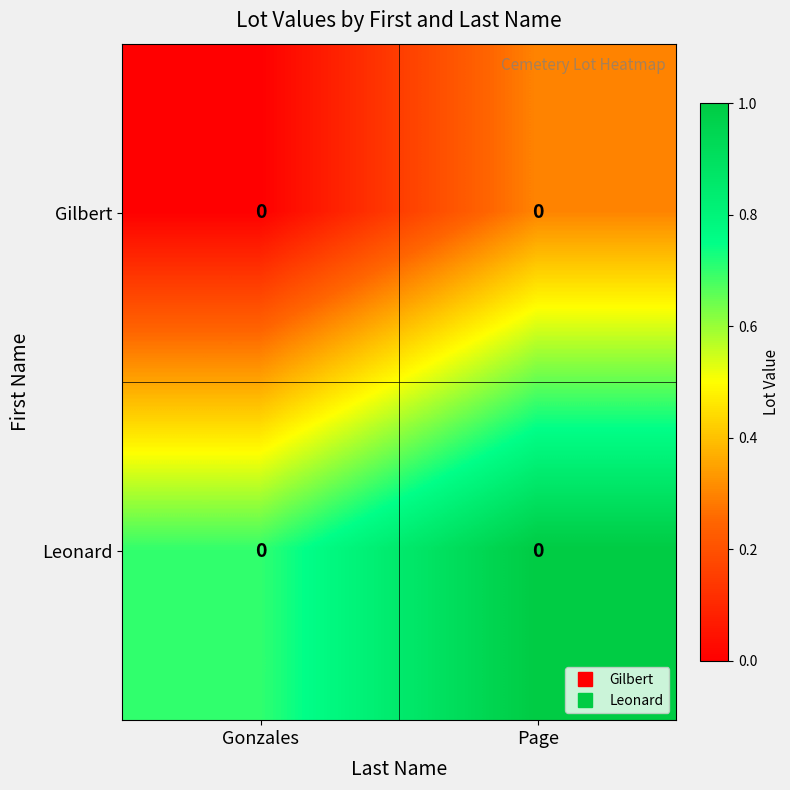

How many categories are shown in the chart?

2